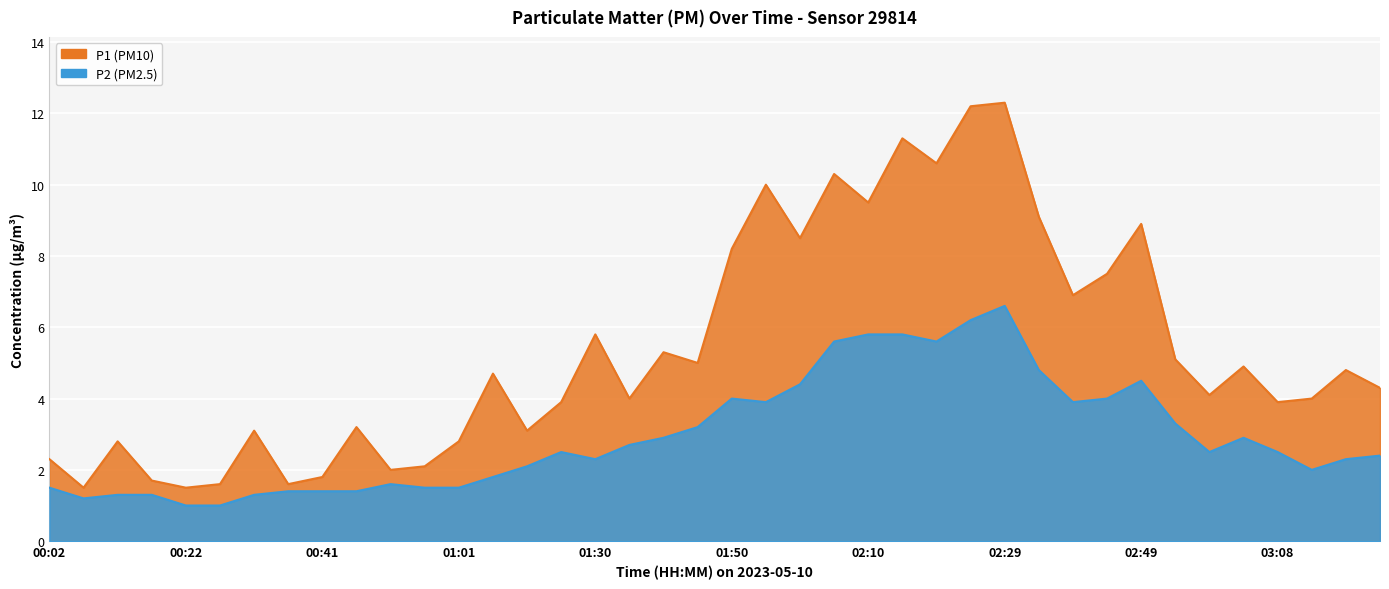

Is it true that P2 equals 1.4 at 00:41?

True